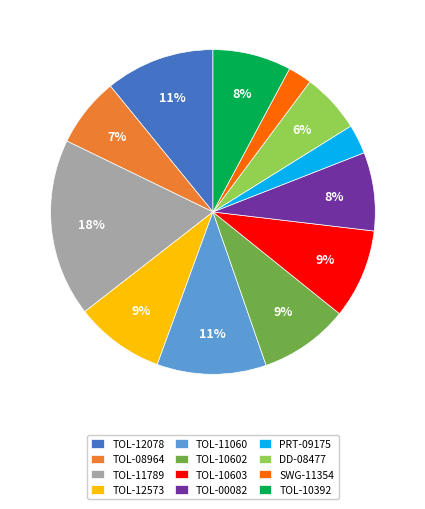

How many slices are in this pie chart?

12